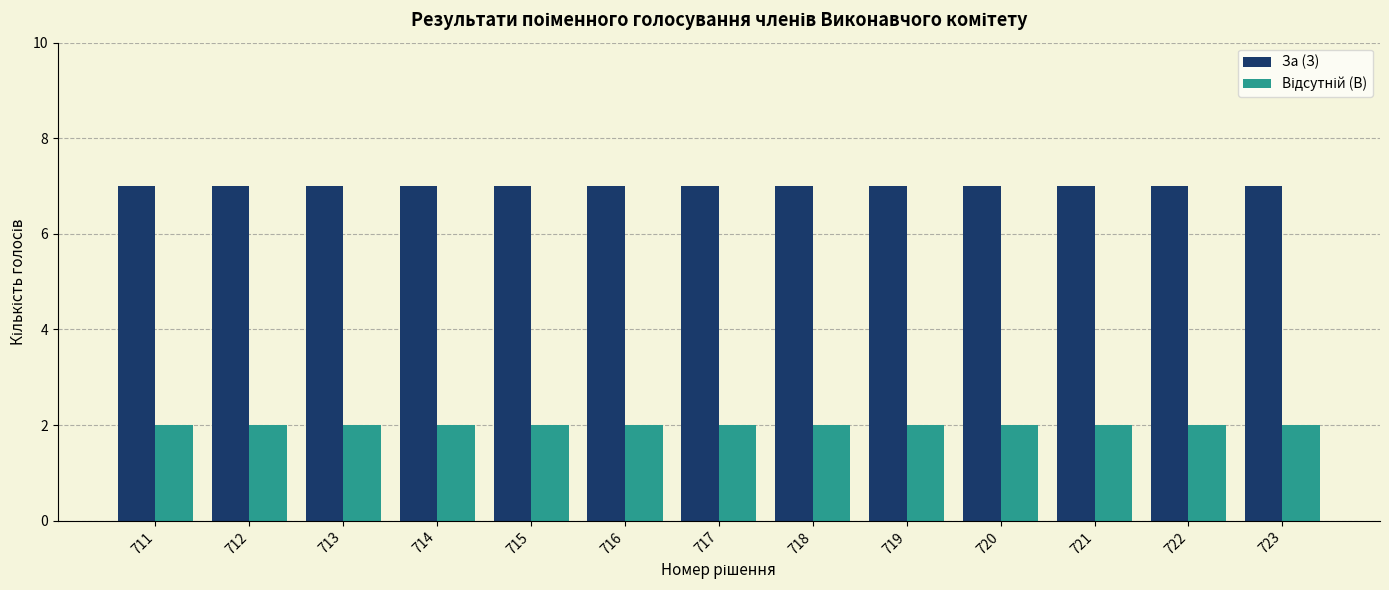

How many data points does each series have?

13